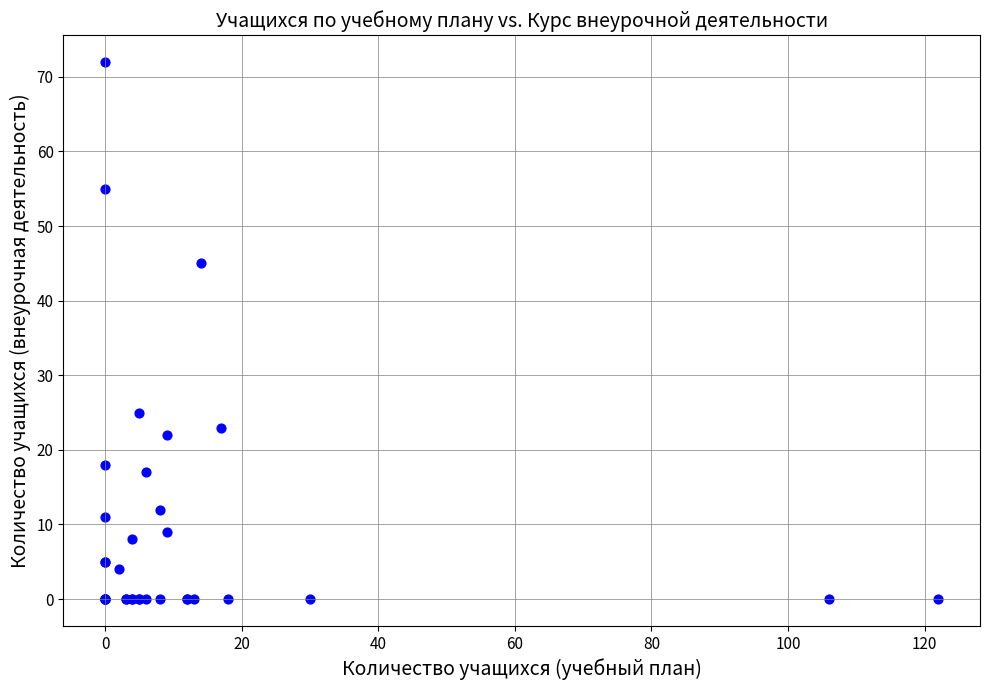

What Y value in the scatter plot is closest to 36?

45